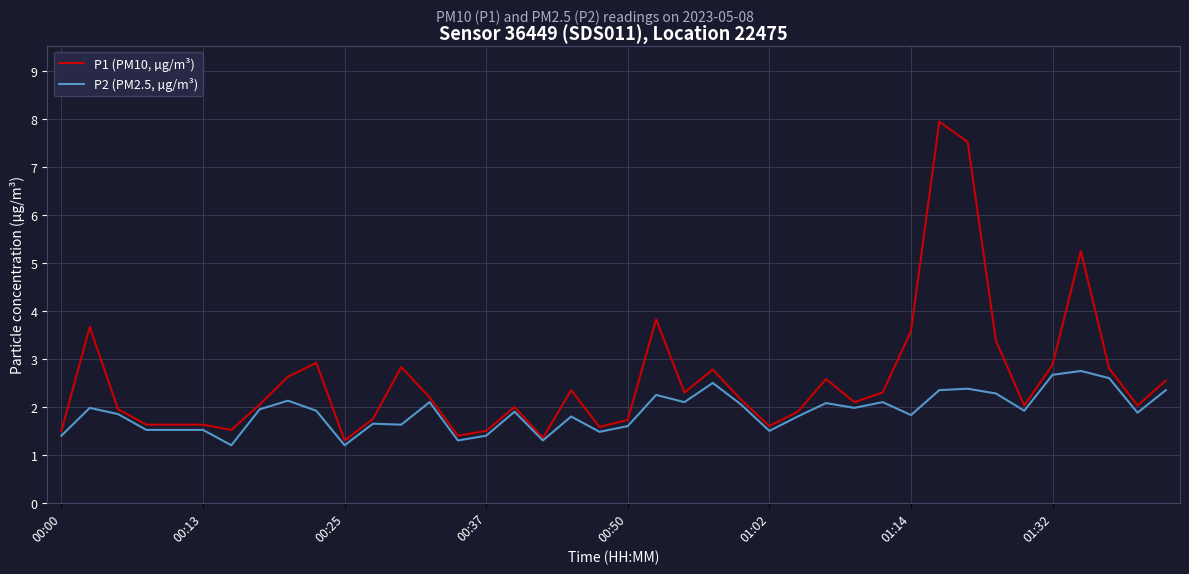

Rank the series by their maximum value, from lowest to highest.

P2 (PM2.5, µg/m³), P1 (PM10, µg/m³)